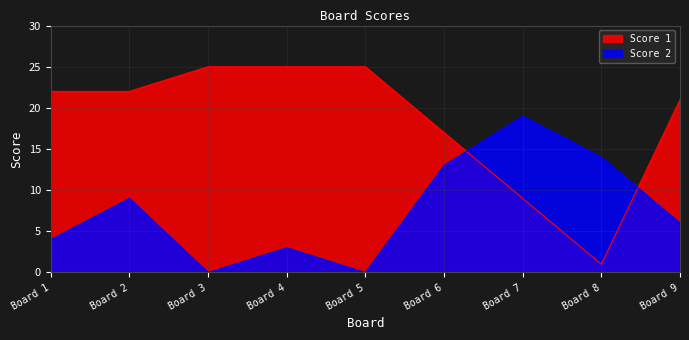

Between Board 3 and Board 9, which series saw the biggest shift?

Score 2